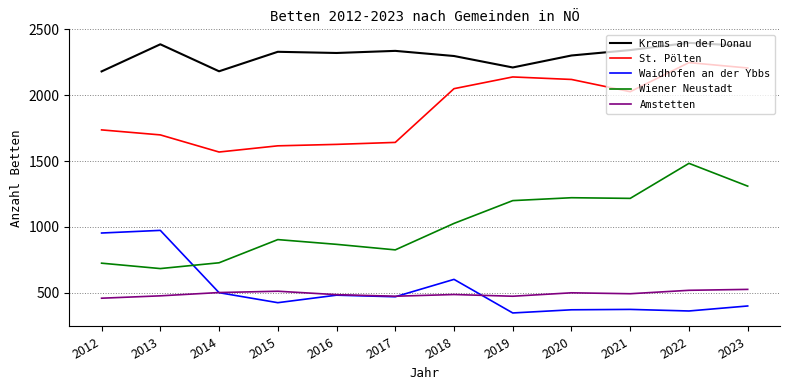

Where is the first local minimum for Waidhofen an der Ybbs?

2015